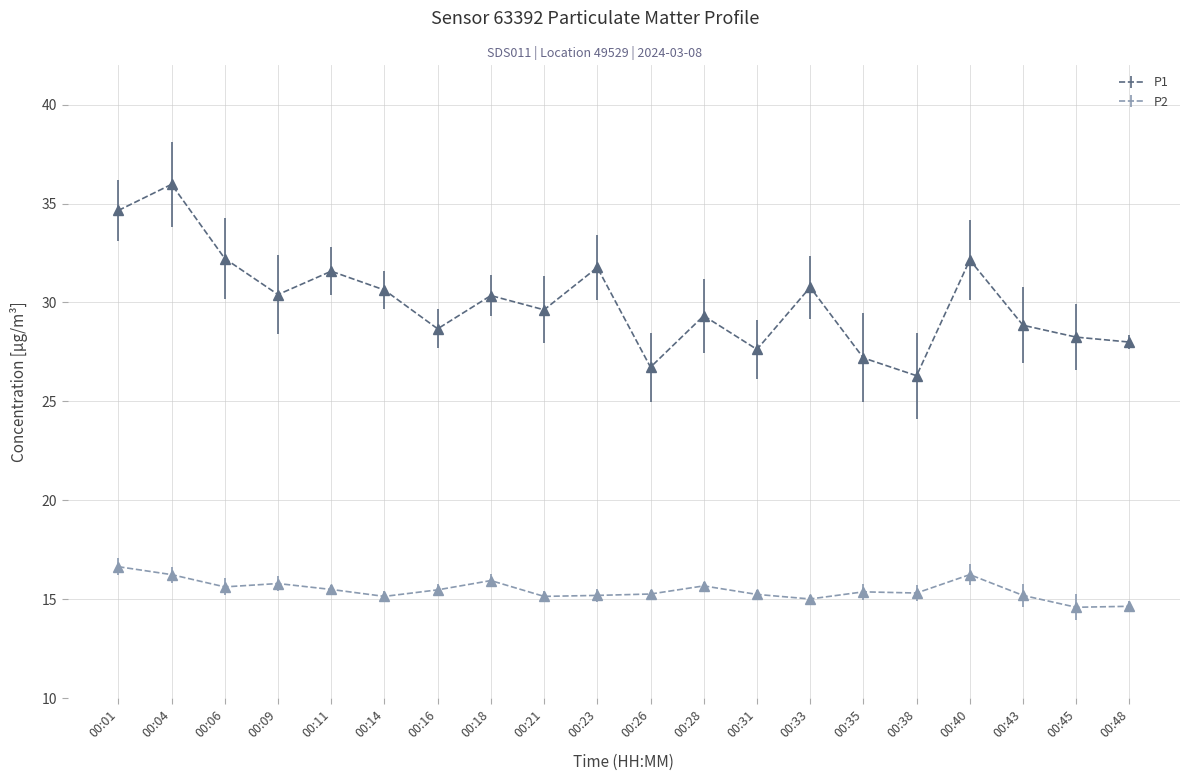

Rank the series at 00:40 from highest to lowest value.

P1, P2